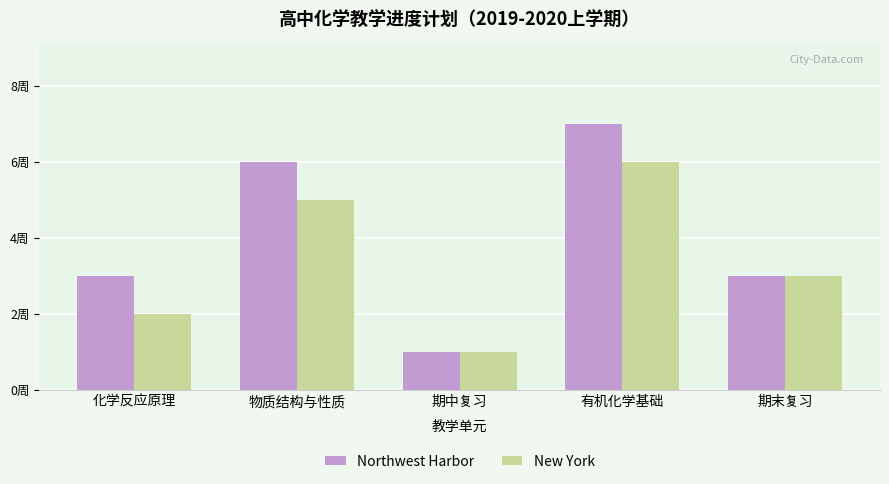

What are all the series names shown in the legend?

Northwest Harbor, New York